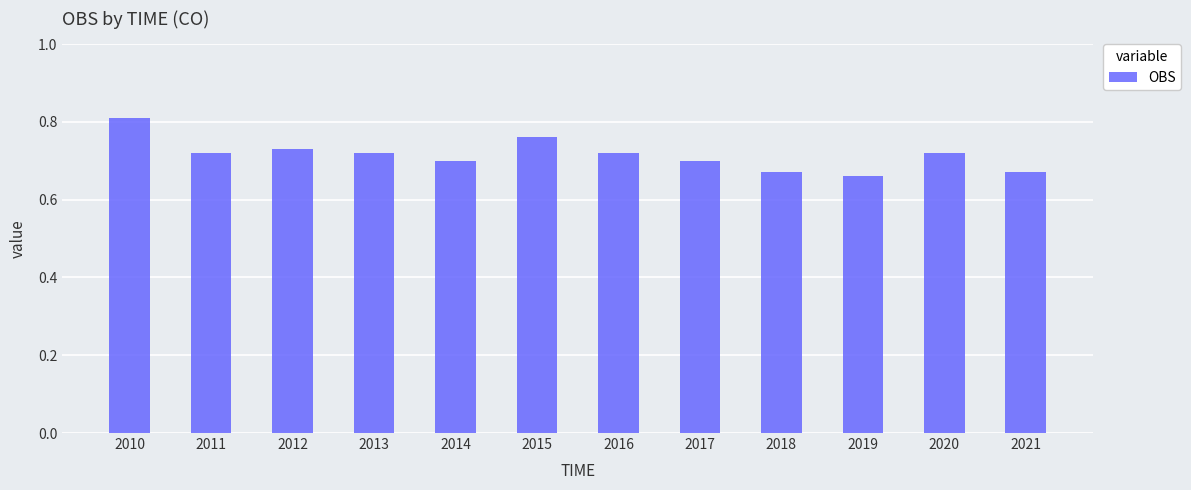

What is the change in value from 2015 to 2018?

-0.1